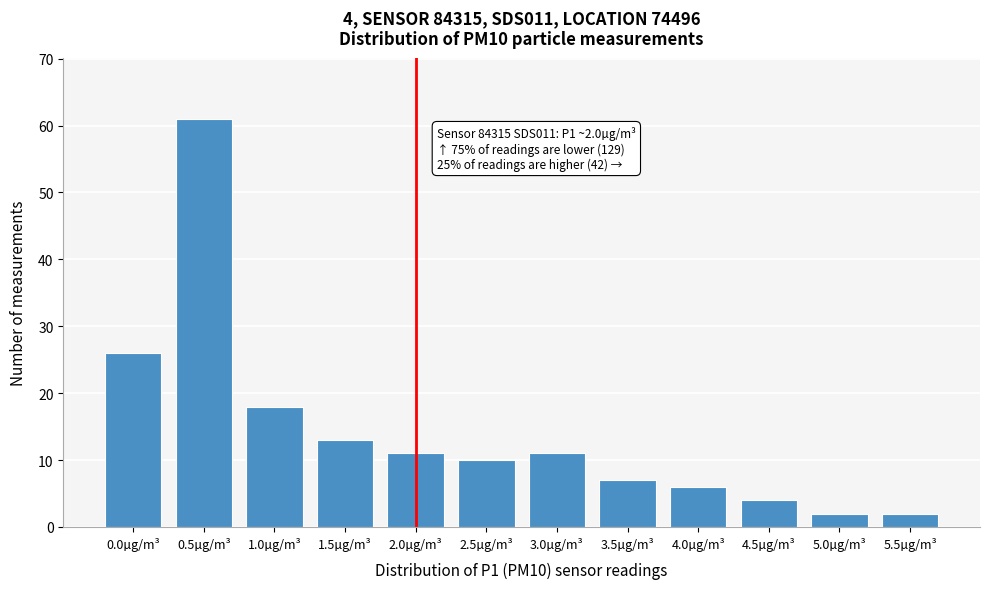

Reading left to right, transcribe all the data shown in this chart.

0.0µg/m³=26	0.5µg/m³=61	1.0µg/m³=18	1.5µg/m³=13	2.0µg/m³=11	2.5µg/m³=10	3.0µg/m³=11	3.5µg/m³=7	4.0µg/m³=6	4.5µg/m³=4	5.0µg/m³=2	5.5µg/m³=2